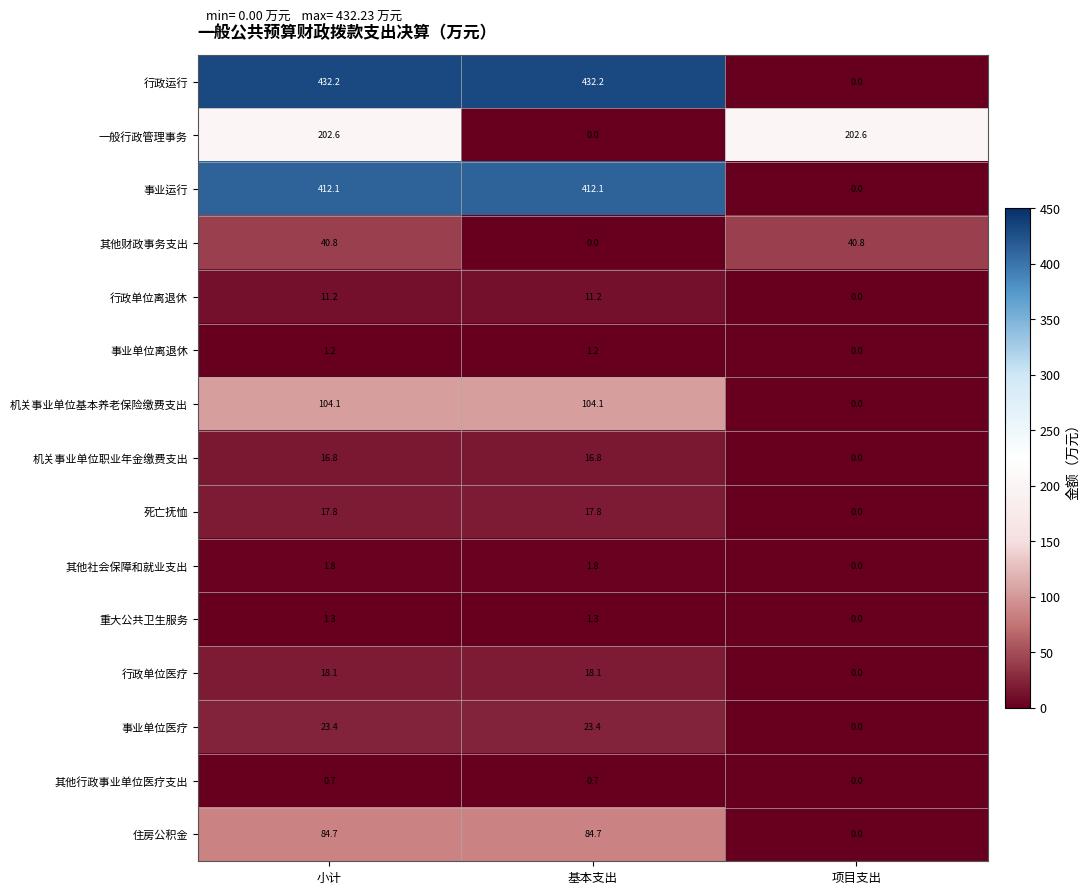

The value of 其他财政事务支出 at 基本支出 is 0.0. True or false?

True